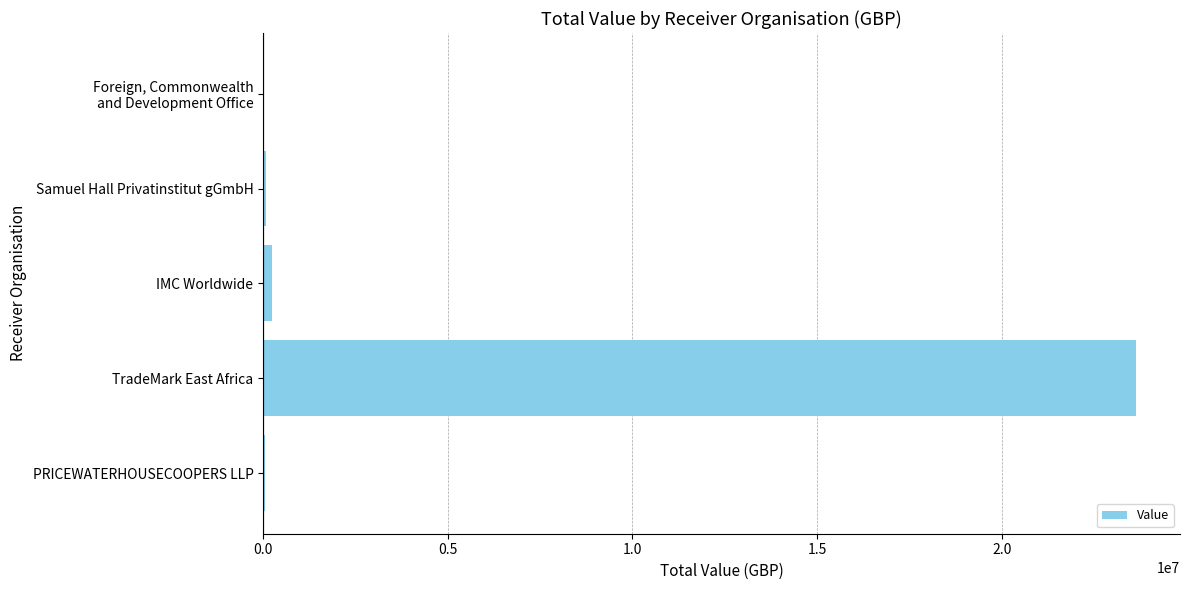

Between TradeMark East Africa and IMC Worldwide, which is larger?

TradeMark East Africa